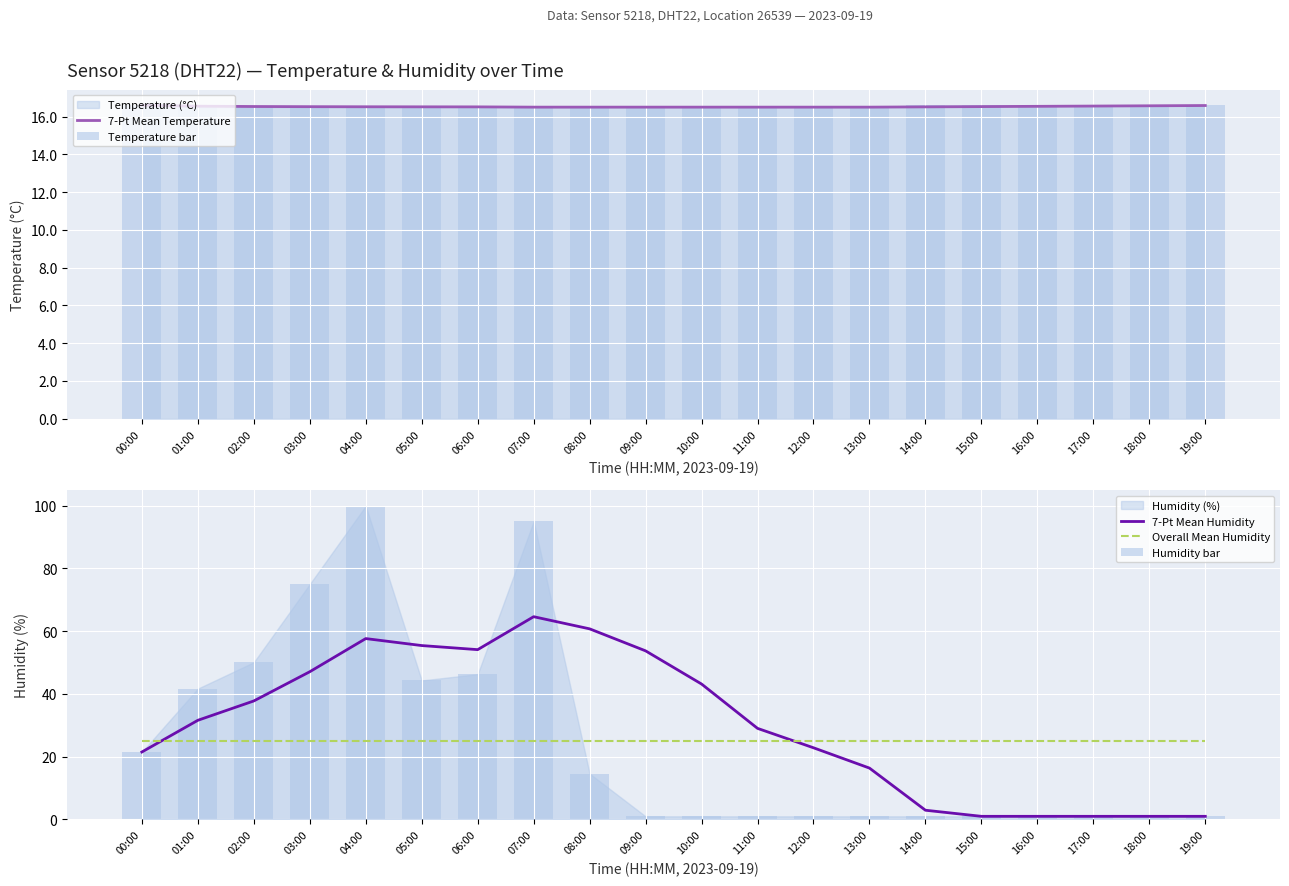

Reading left to right, extract all data points from this chart.

7-Pt Mean Temperature: 00:00=16.6	01:00=16.6	02:00=16.5	03:00=16.5	04:00=16.5	05:00=16.5	06:00=16.5	07:00=16.5	08:00=16.5	09:00=16.5	10:00=16.5	11:00=16.5	12:00=16.5	13:00=16.5	14:00=16.5	15:00=16.5	16:00=16.5	17:00=16.6	18:00=16.6	19:00=16.6
Temperature bar: 00:00=16.6	01:00=16.5	02:00=16.5	03:00=16.5	04:00=16.5	05:00=16.5	06:00=16.5	07:00=16.5	08:00=16.5	09:00=16.5	10:00=16.5	11:00=16.5	12:00=16.5	13:00=16.5	14:00=16.6	15:00=16.6	16:00=16.6	17:00=16.6	18:00=16.6	19:00=16.6
7-Pt Mean Humidity: 00:00=21.5	01:00=31.6	02:00=37.8	03:00=47.1	04:00=57.6	05:00=55.4	06:00=54.1	07:00=64.6	08:00=60.7	09:00=53.7	10:00=43.2	11:00=29.0	12:00=22.8	13:00=16.4	14:00=2.9	15:00=1.0	16:00=1.0	17:00=1.0	18:00=1.0	19:00=1.0
Overall Mean Humidity: 00:00=25.0	01:00=25.0	02:00=25.0	03:00=25.0	04:00=25.0	05:00=25.0	06:00=25.0	07:00=25.0	08:00=25.0	09:00=25.0	10:00=25.0	11:00=25.0	12:00=25.0	13:00=25.0	14:00=25.0	15:00=25.0	16:00=25.0	17:00=25.0	18:00=25.0	19:00=25.0
Humidity bar: 00:00=21.5	01:00=41.7	02:00=50.1	03:00=75.0	04:00=99.9	05:00=44.3	06:00=46.3	07:00=95.0	08:00=14.6	09:00=1.0	10:00=1.0	11:00=1.0	12:00=1.0	13:00=1.0	14:00=1.0	15:00=1.0	16:00=1.0	17:00=1.0	18:00=1.0	19:00=1.0